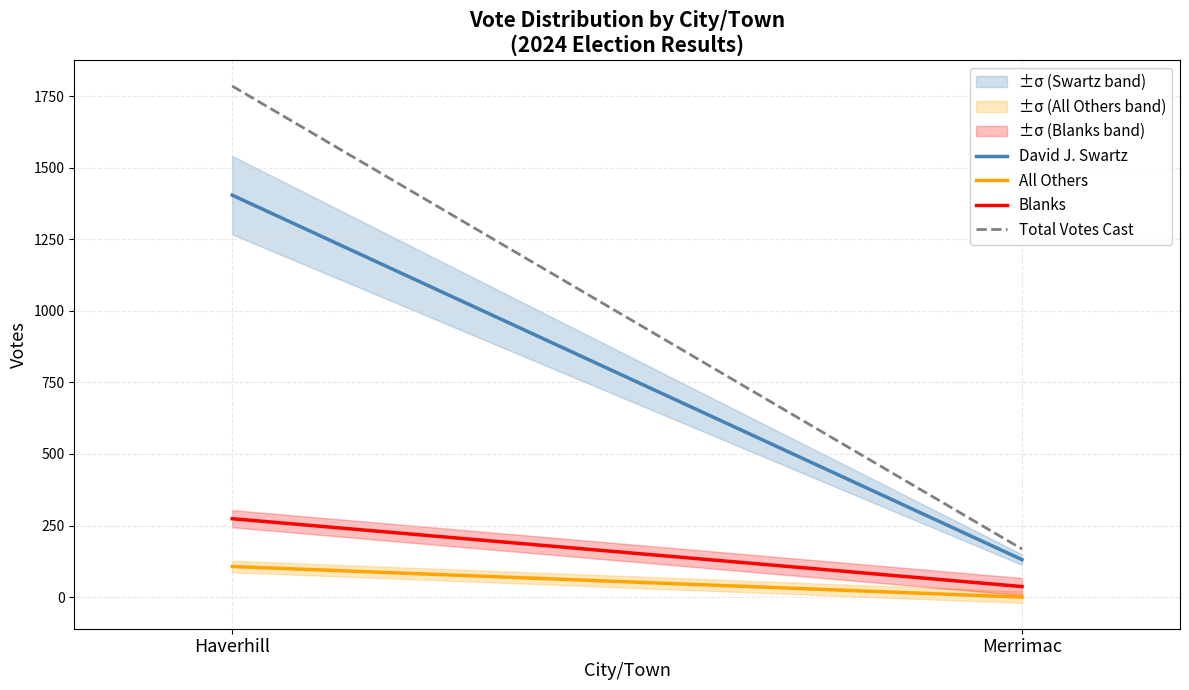

Rank the series by their maximum value, from highest to lowest.

Total Votes Cast, David J. Swartz, Blanks, All Others